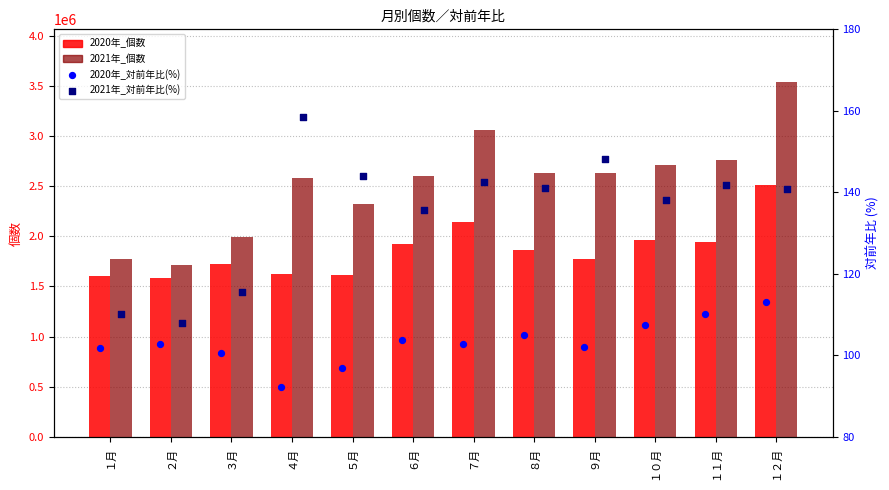

What is the total value across all series at ９月?

4399800.3